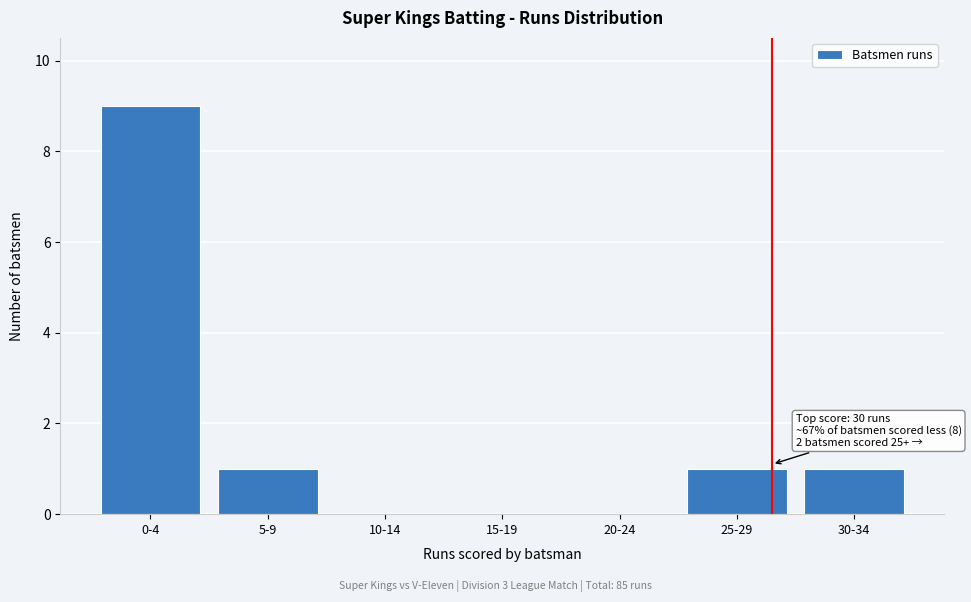

Reading left to right, extract all data points from this chart.

0-4=9	5-9=1	10-14=0	15-19=0	20-24=0	25-29=1	30-34=1